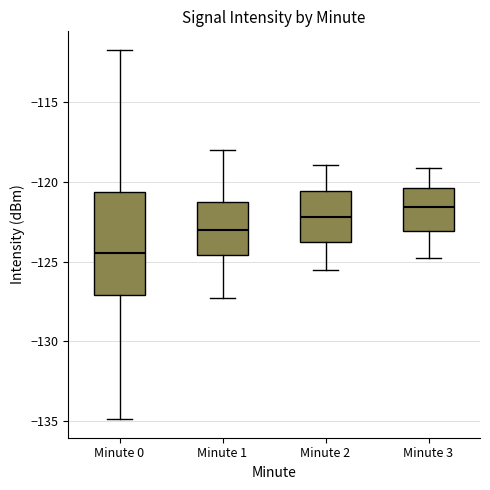

Comparing the boxes themselves (not the whiskers), which one is the tallest?

Minute 0